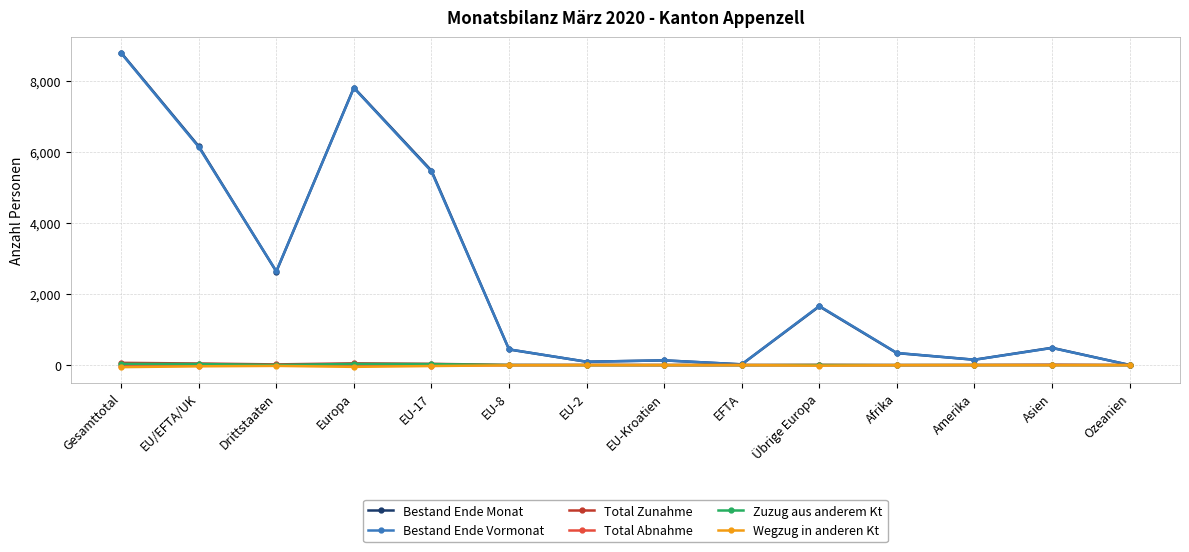

What is the maximum value for Bestand Ende Vormonat?

8776